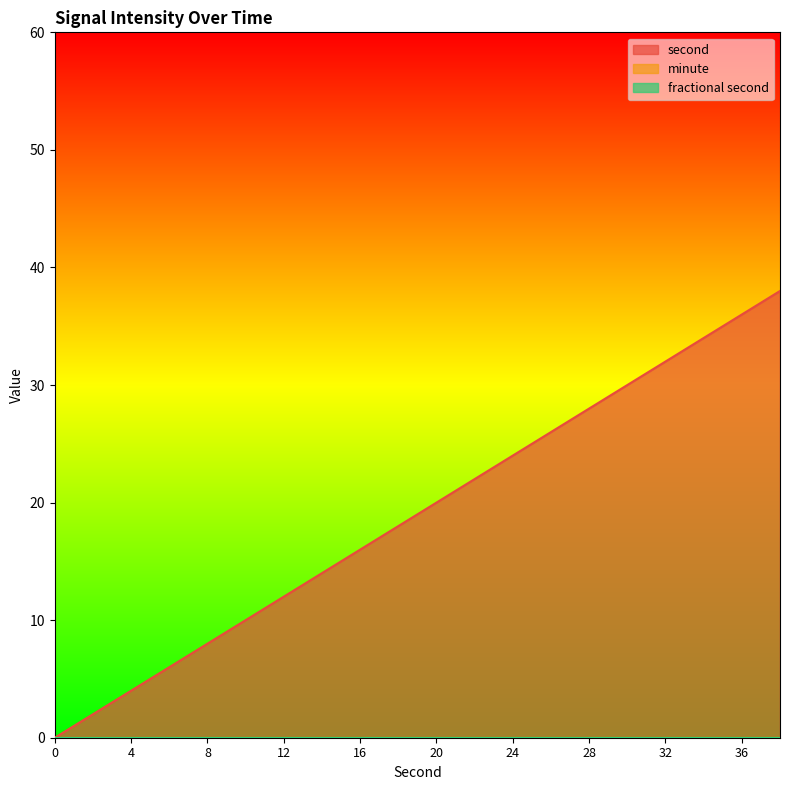

True or false: fractional second and second intersect in this chart.

False